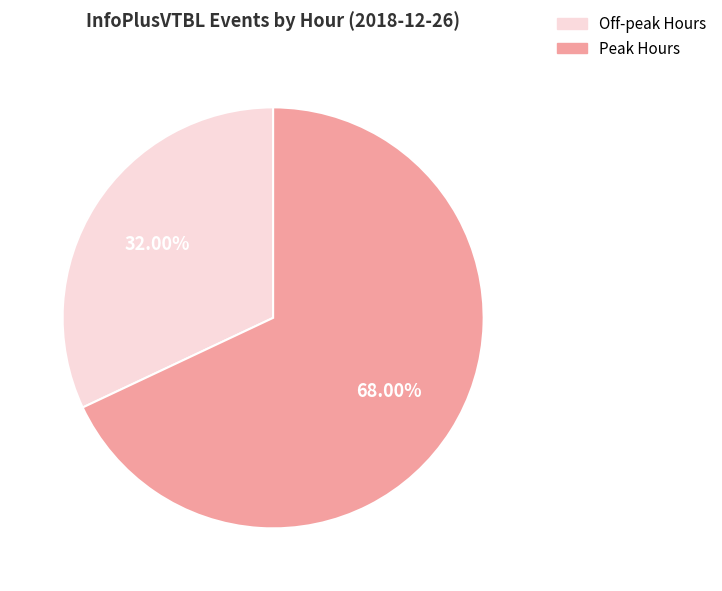

Does any single category account for the majority?

Yes